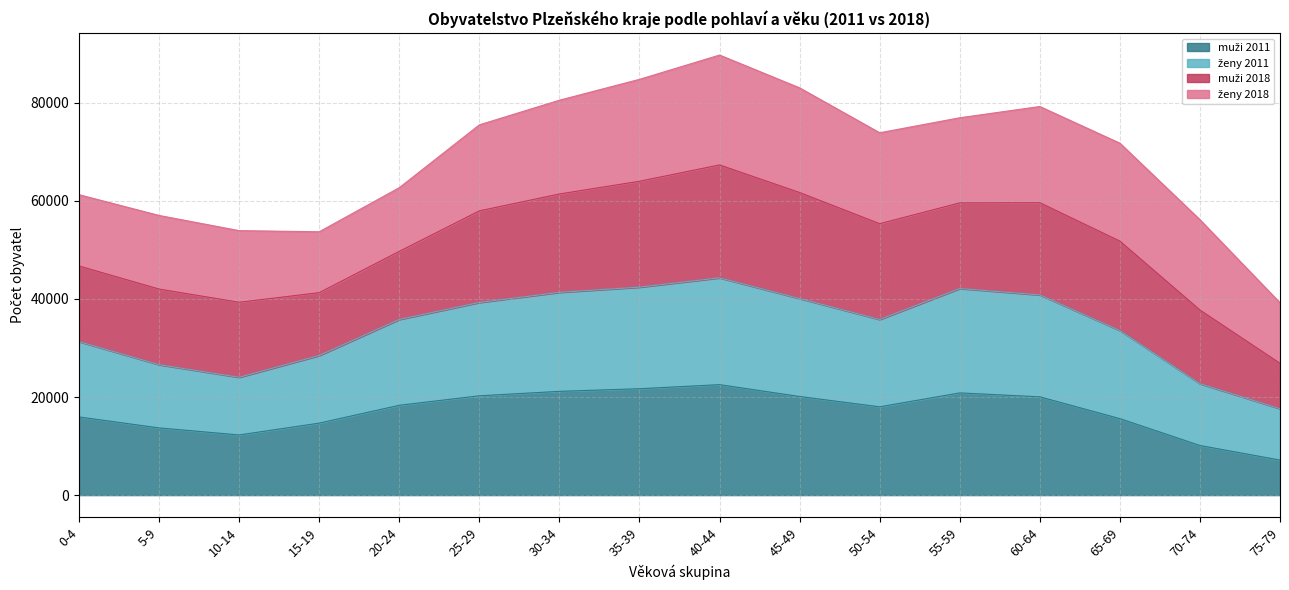

The muži 2011 series shows 7276 at 15-19. True or false?

False